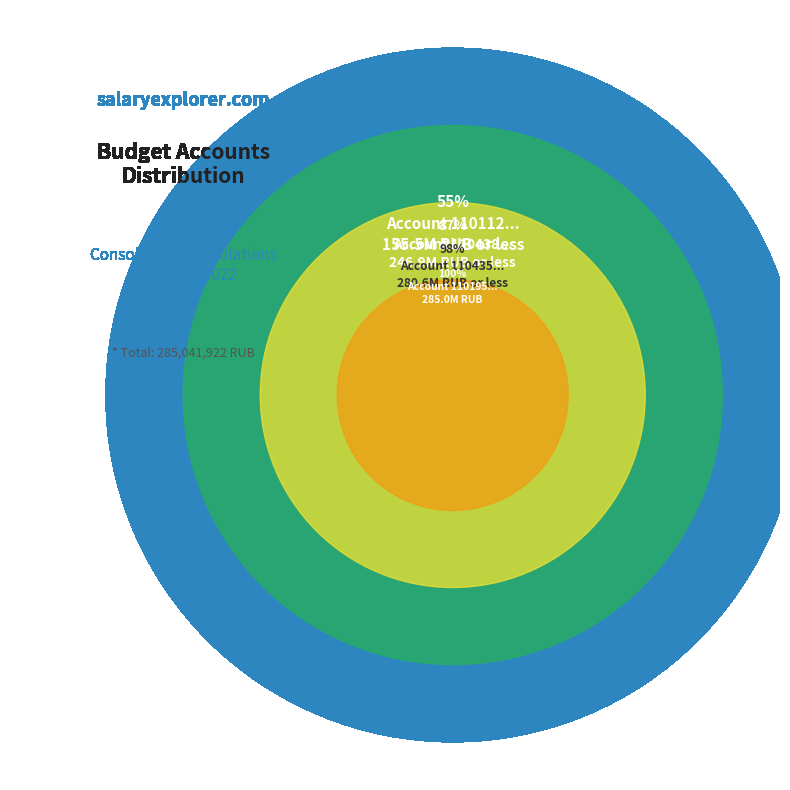

How much of the chart is everything except 110311330?

87.6%